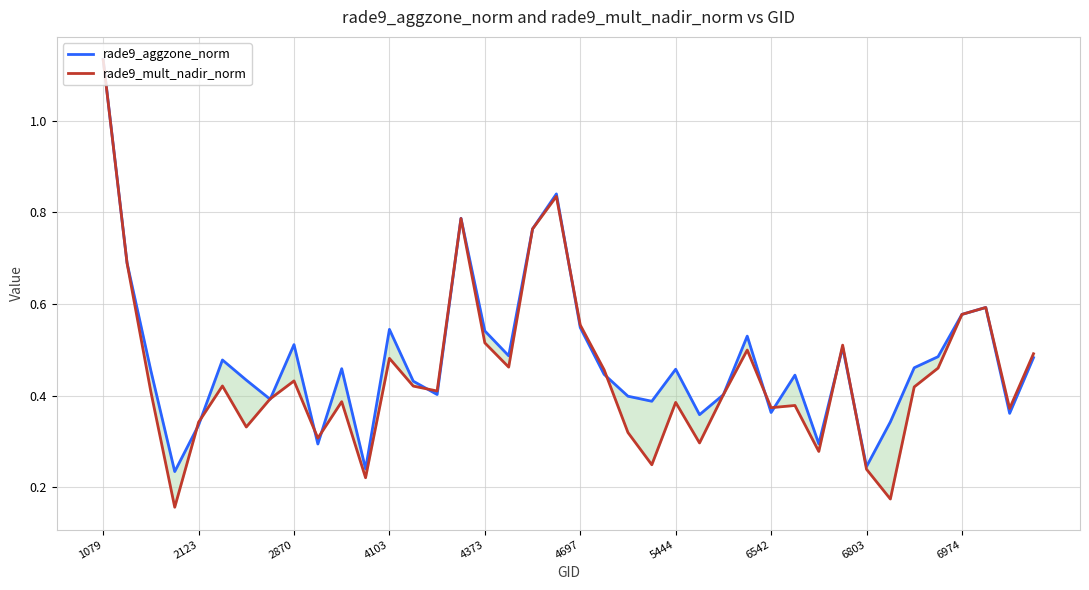

True or false: rade9_mult_nadir_norm has a value of 0.2 at 13.

False